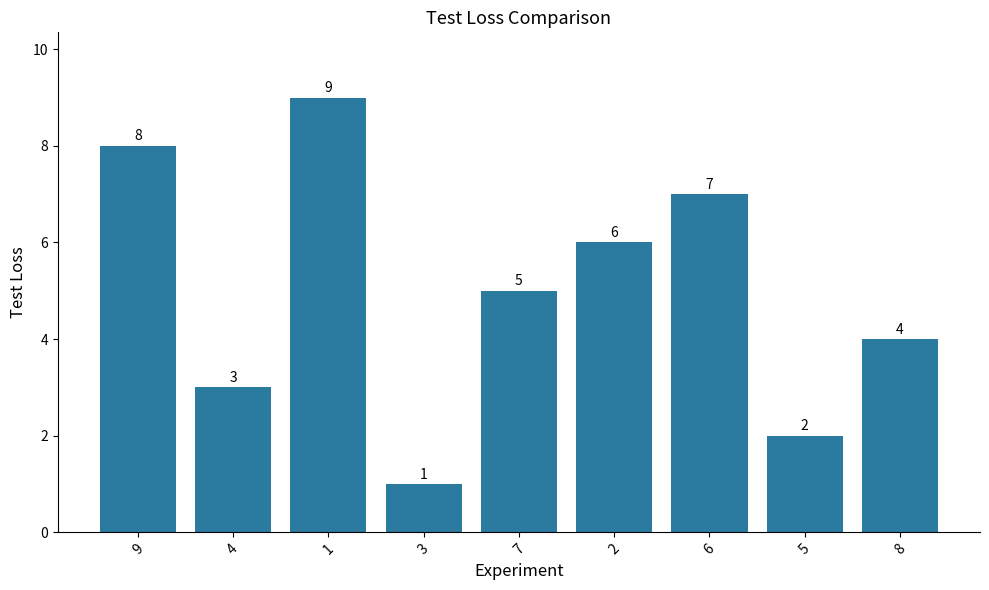

Count the number of data series in this chart.

1